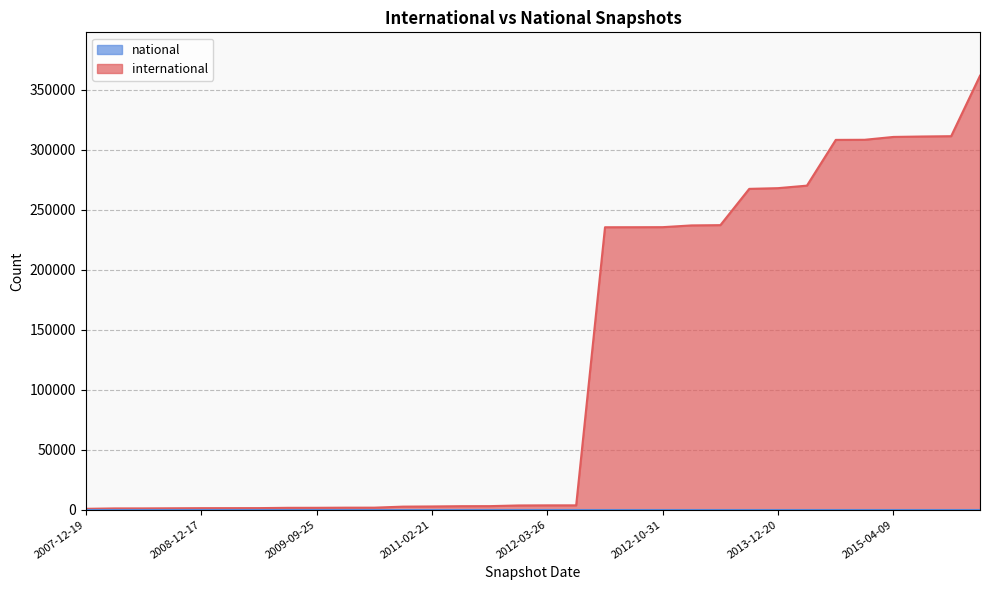

What is the average value?

122912